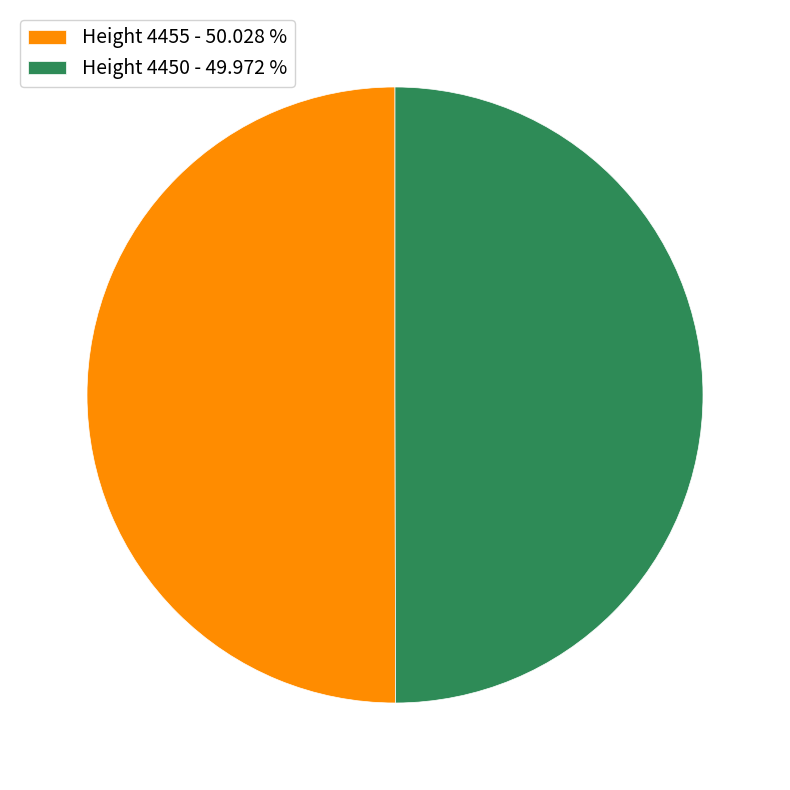

What is the ratio of the value at Height 4455 - 50.028 % to the value at Height 4450 - 49.972 %?

1.0